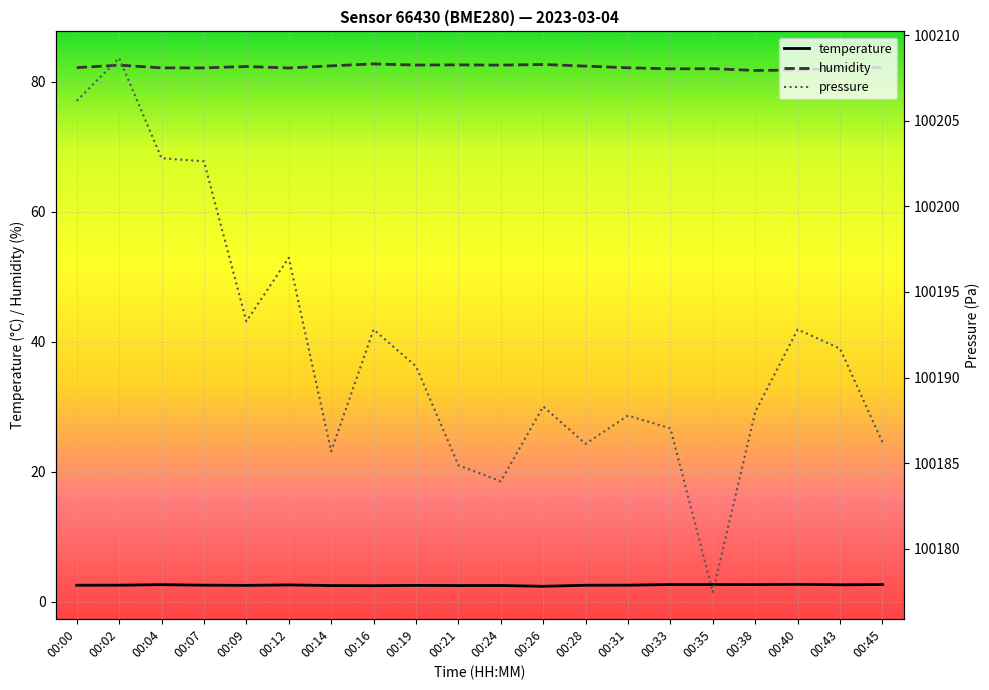

Which category has the lowest value in the humidity series?

00:38